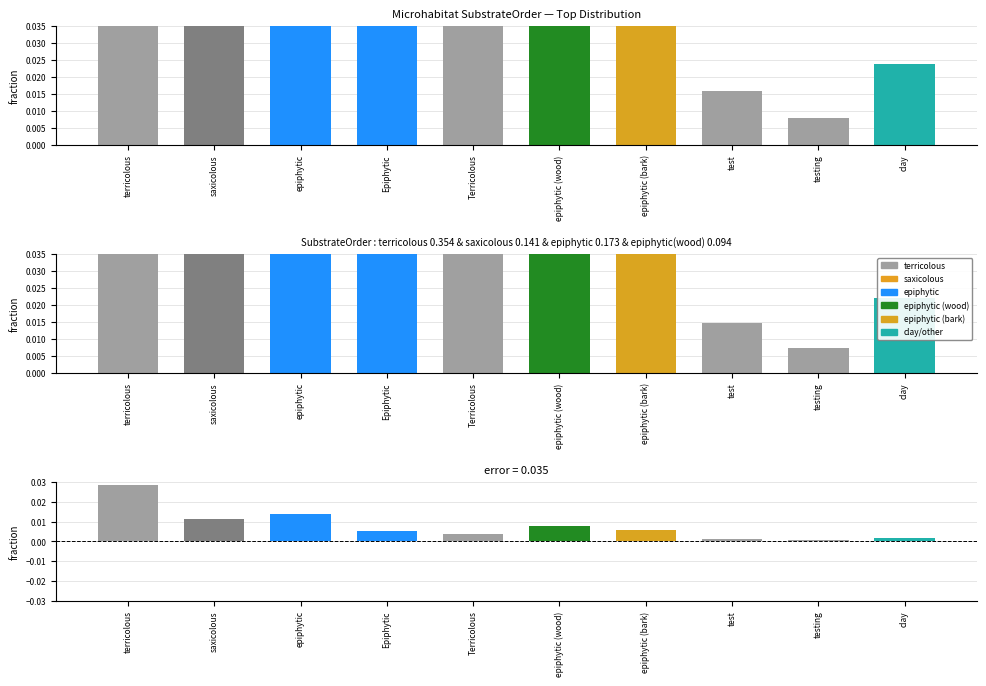

Are the bars grouped side by side (vs. stacked)?

Yes